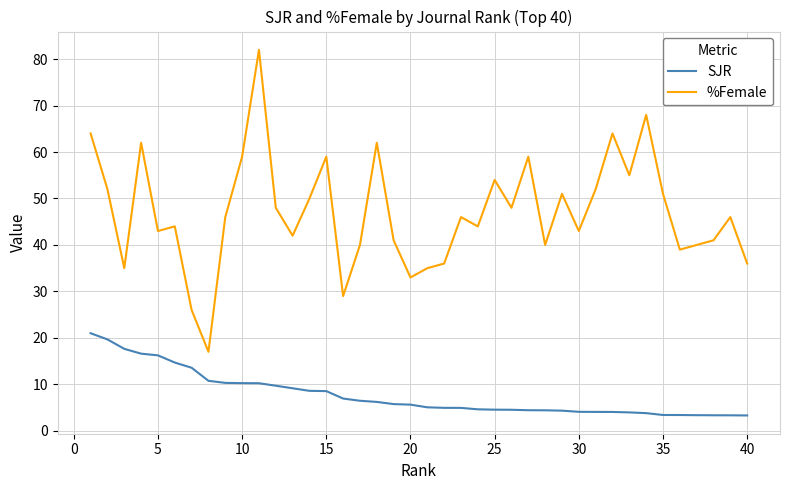

True or false: SJR and %Female intersect in this chart.

False